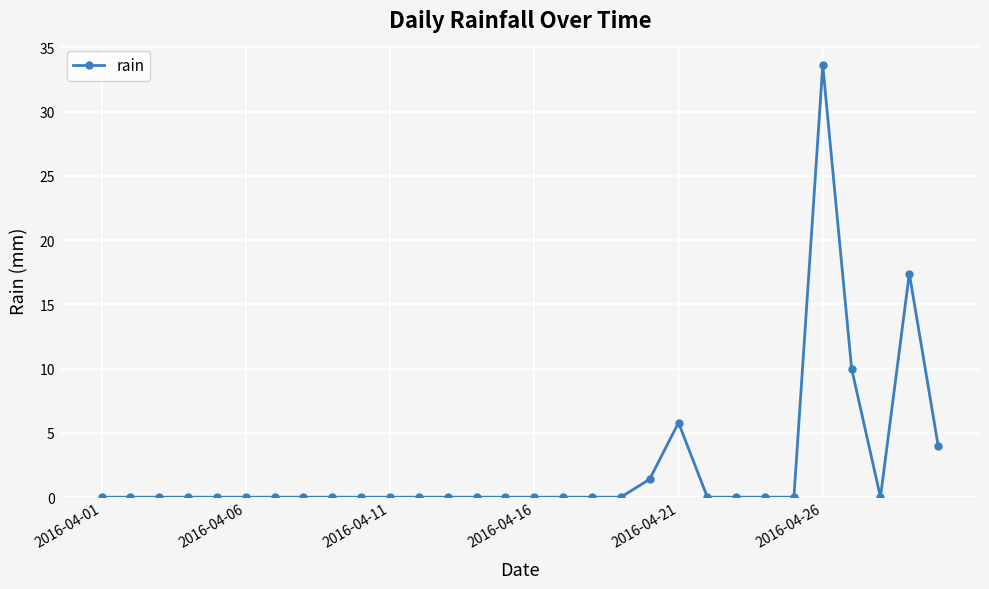

What is the difference between the maximum and second lowest values?

33.6